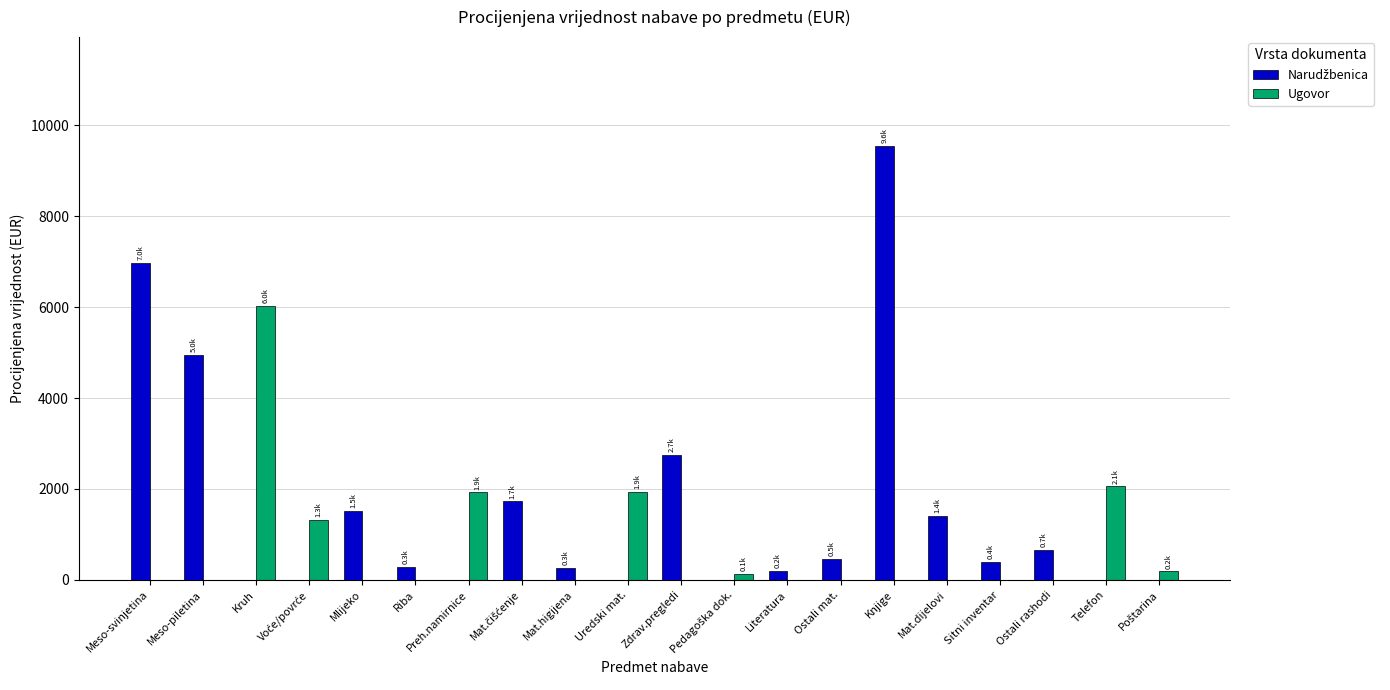

What is the highest value of the Ugovor series?

6036.1